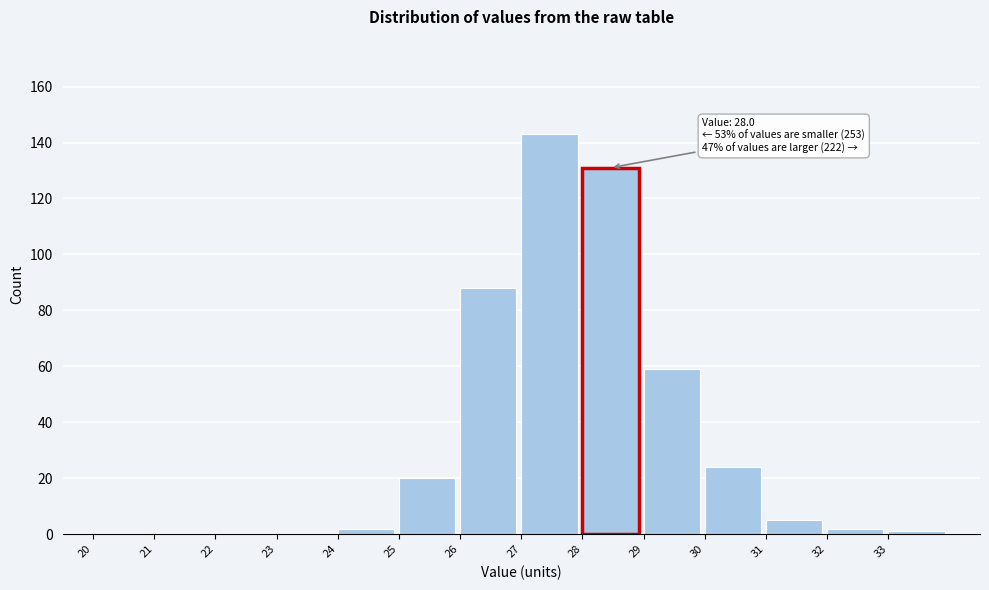

Which range on the x-axis has the tallest bar?

27 to 28